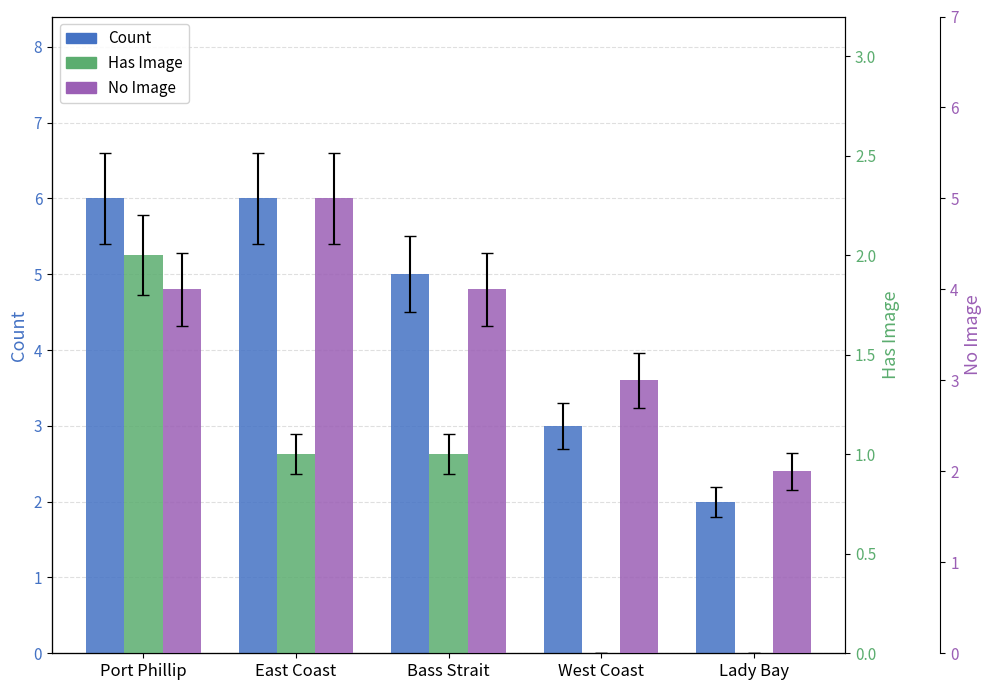

What is the total value across all series at East Coast?

12